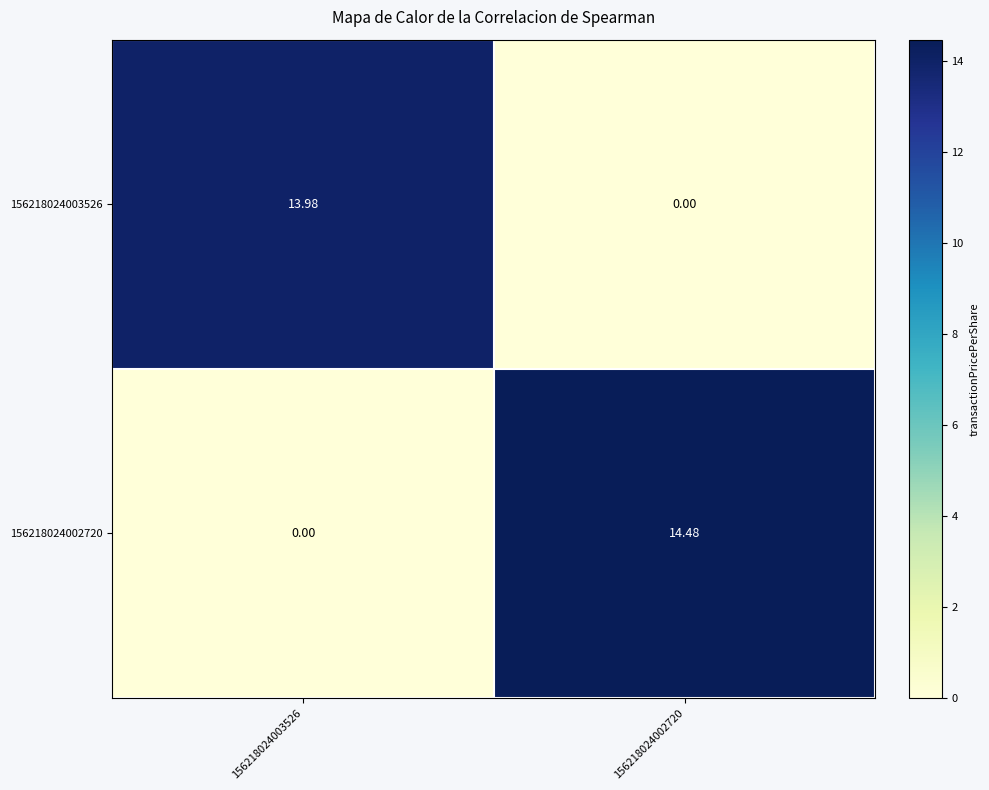

What is the difference between the highest and lowest values at 156218024003526?

14.0